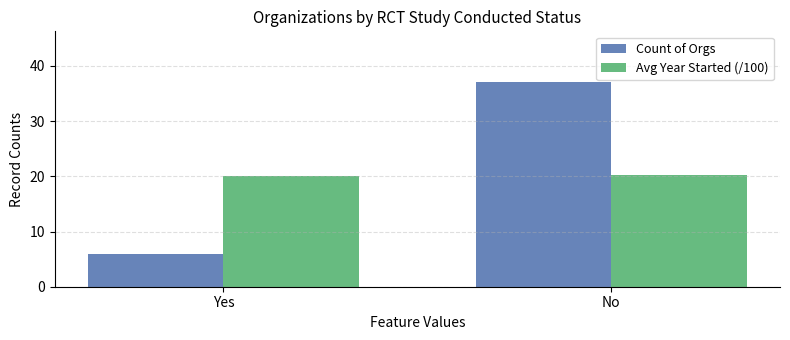

What is the total value across all series at Yes?

26.0